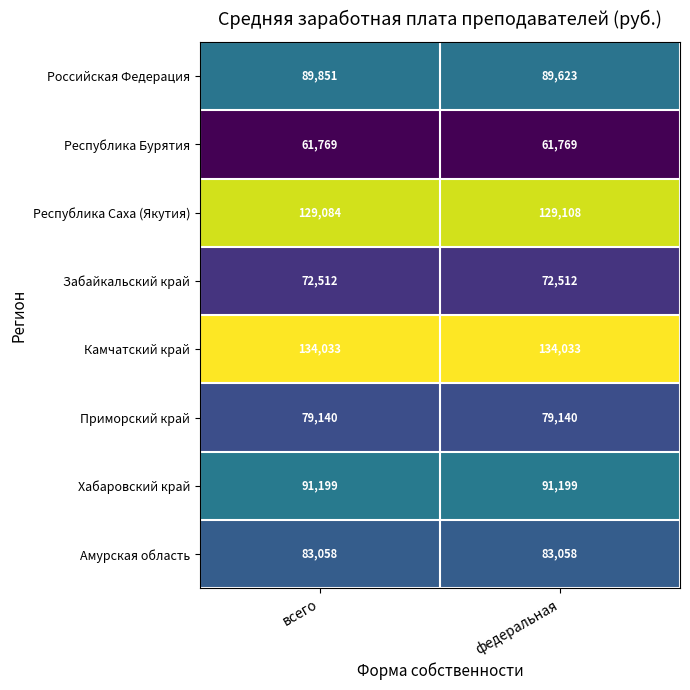

What is the maximum value for Российская Федерация?

89851